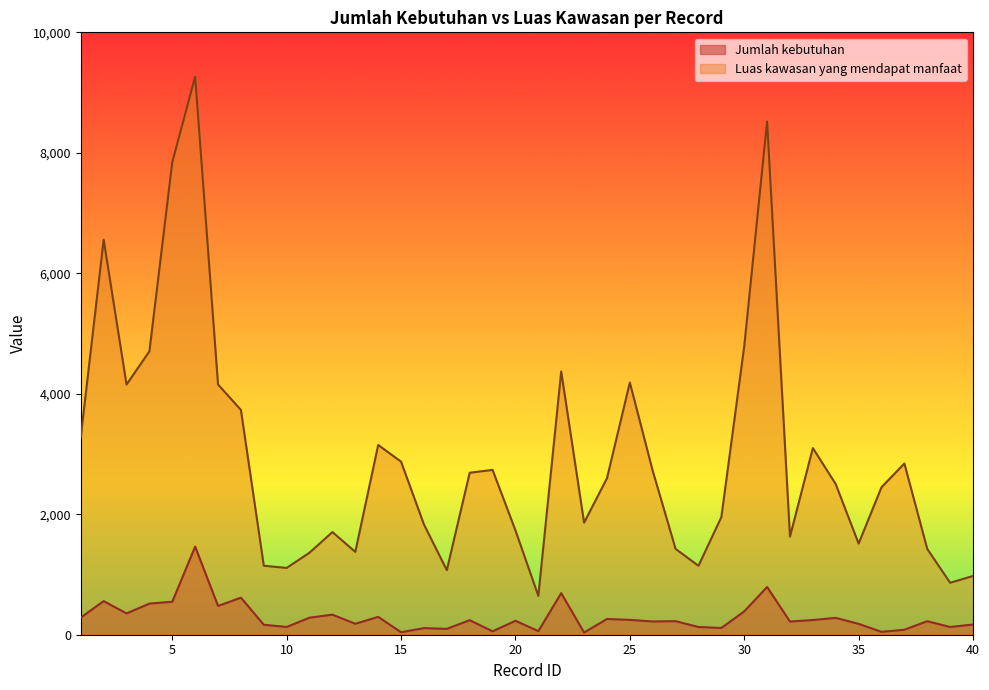

Reading left to right, list all the values displayed in this chart.

Jumlah kebutuhan: 285.0	558.0	353.4	516.7	547.5	1462.5	477.9	615.4	165.0	129.0	283.4	333.0	182.0	296.3	41.6	109.7	97.3	241.7	56.3	231.8	59.3	690.0	36.5	261.3	246.2	220.0	225.0	128.0	112.2	387.2	792.8	218.6	243.8	279.7	180.6	48.0	82.8	224.4	128.4	169.0
Luas kawasan yang mendapat manfaat: 3285.0	6558.0	4153.4	4705.3	7847.5	9262.5	4153.9	3731.4	1145.0	1109.0	1362.5	1704.3	1375.2	3149.9	2872.8	1831.0	1071.5	2688.9	2736.3	1731.8	644.4	4370.0	1860.5	2597.2	4186.2	2720.0	1425.0	1144.0	1952.2	4787.2	8520.3	1628.5	3098.8	2499.7	1512.9	2448.0	2842.8	1424.4	862.5	975.0